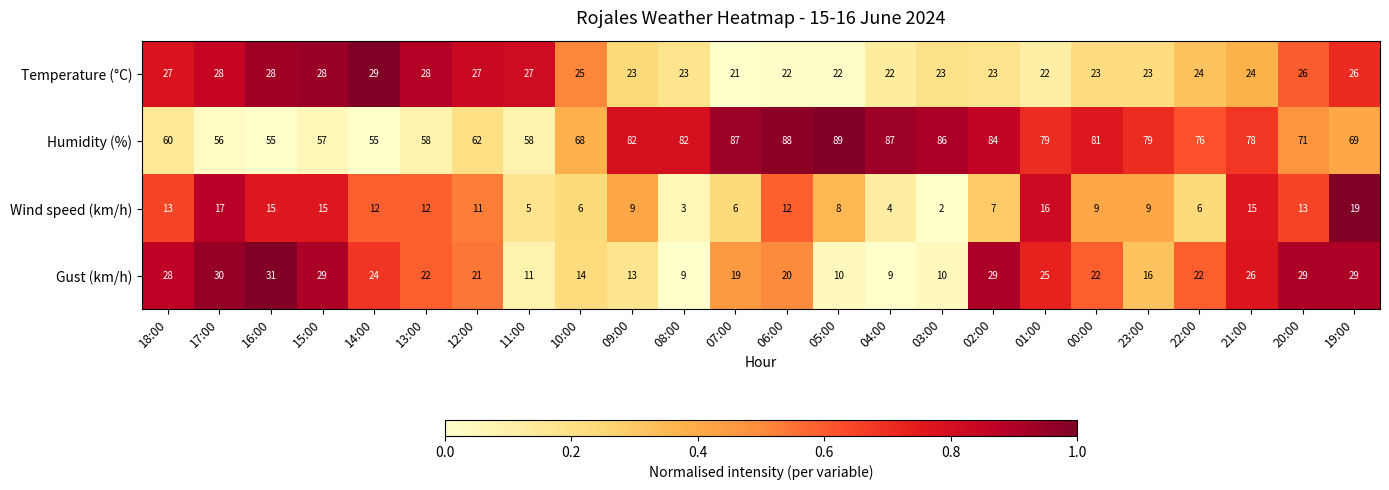

Which series changed the most between 11:00 and 01:00?

Humidity (%)